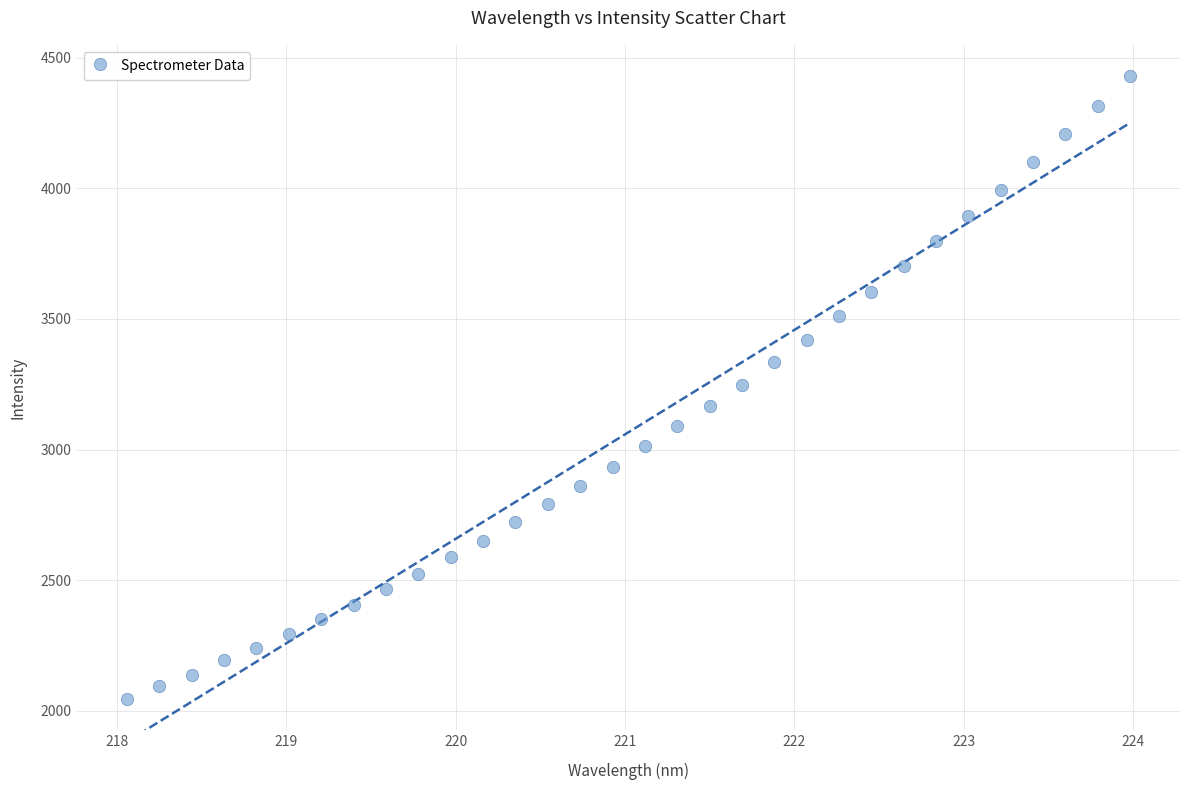

What is the range of Y values (max minus min)?

2384.1